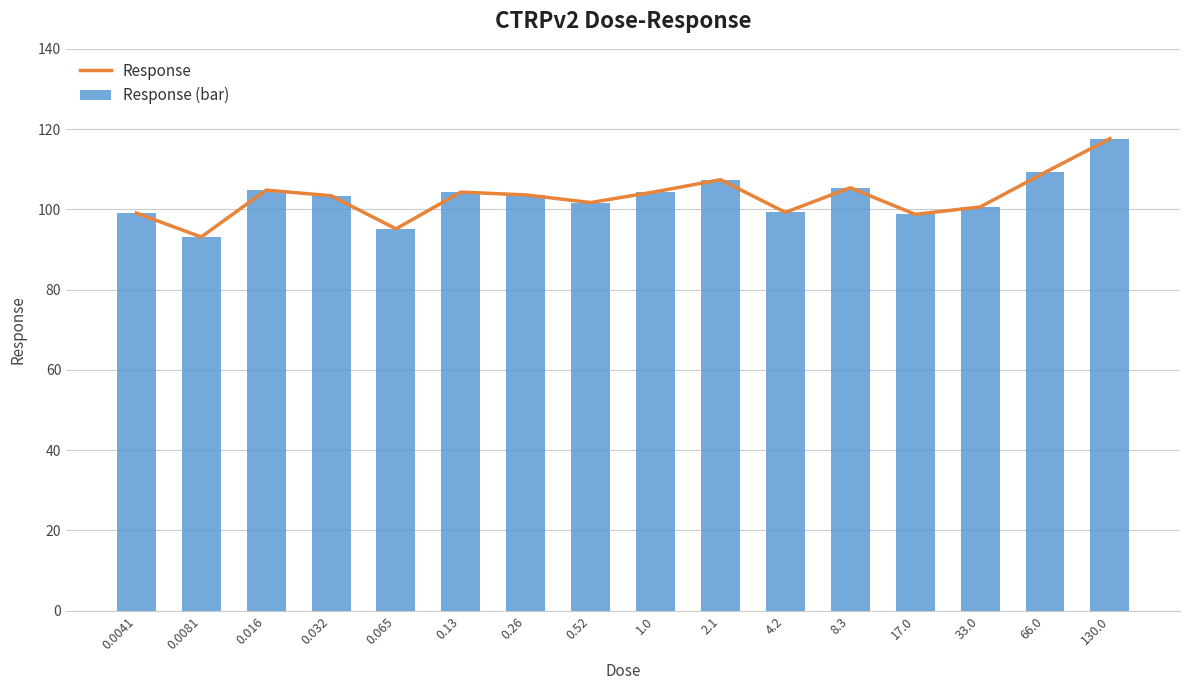

Is it true that Response equals 99.1 at 0.0041?

True